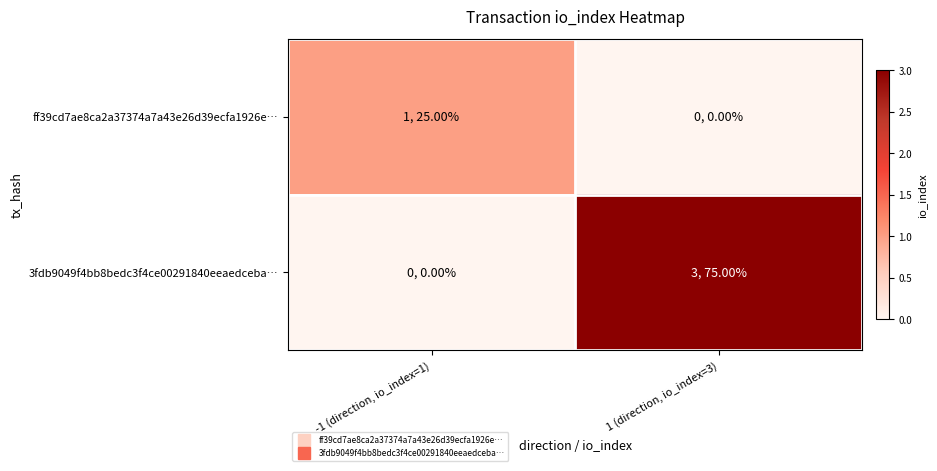

What is the total value across all series at -1 (direction, io_index=1)?

1